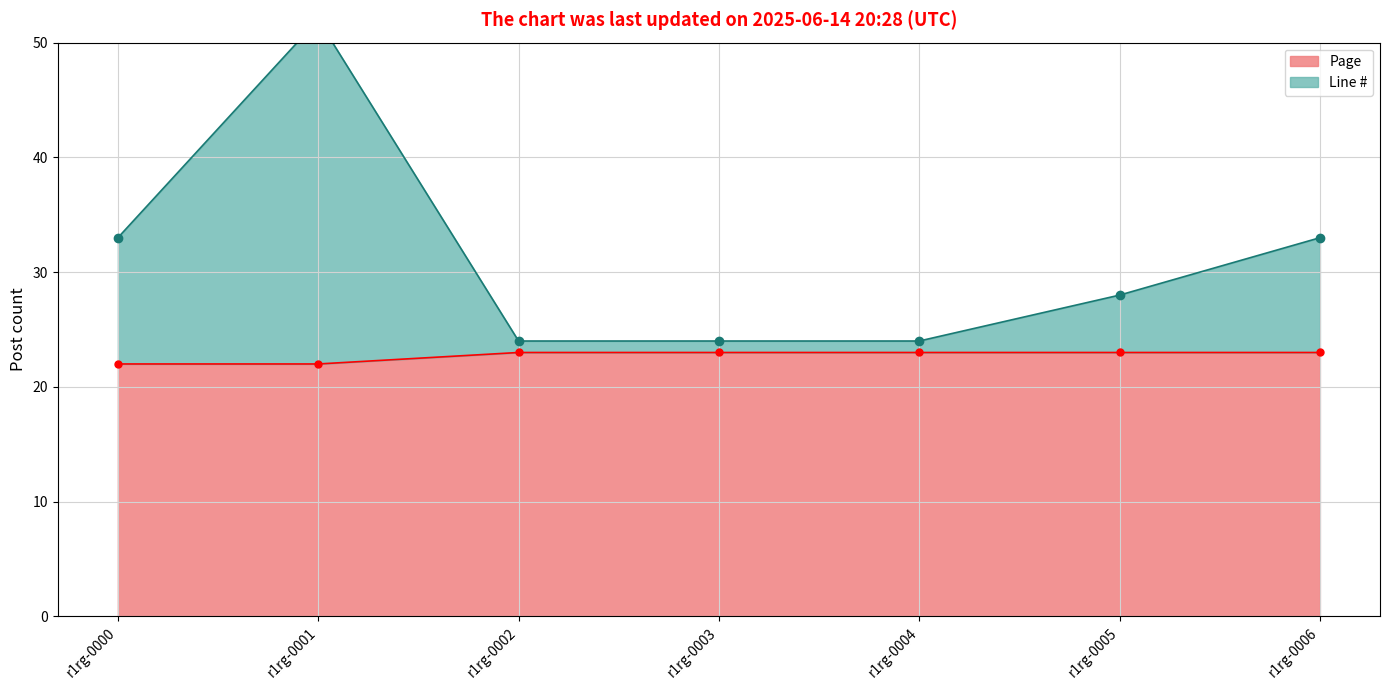

Reading left to right, transcribe all the data shown in this chart.

Line #: r1rg-0000=33	r1rg-0001=52	r1rg-0002=24	r1rg-0003=24	r1rg-0004=24	r1rg-0005=28	r1rg-0006=33
Page: r1rg-0000=22	r1rg-0001=22	r1rg-0002=23	r1rg-0003=23	r1rg-0004=23	r1rg-0005=23	r1rg-0006=23